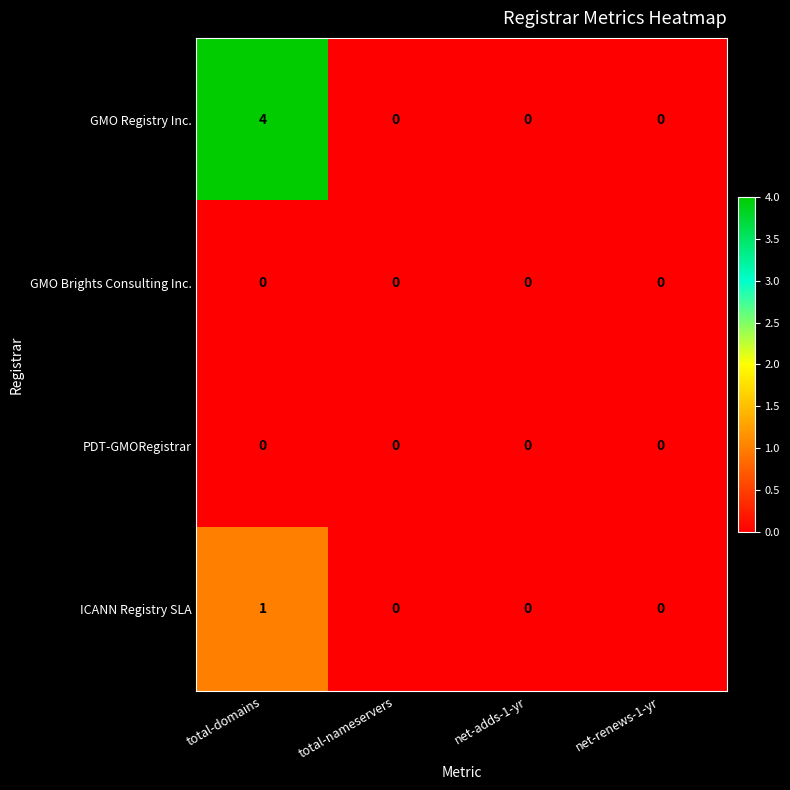

Which label corresponds to the largest value in the chart?

total-domains